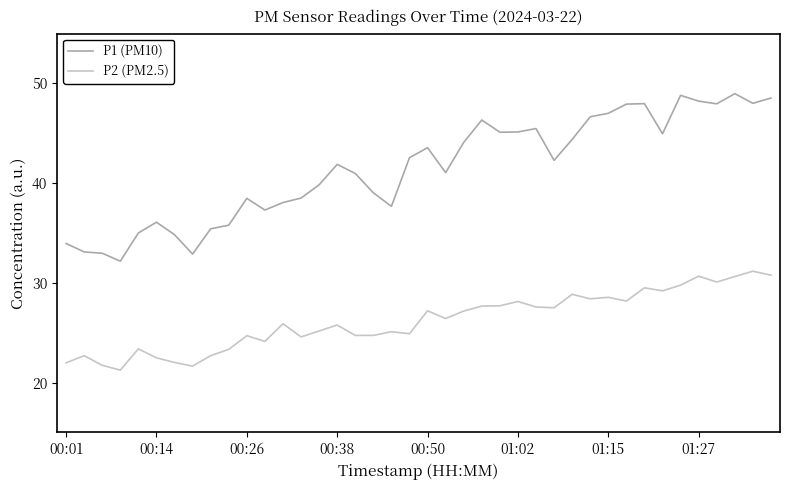

What is the difference between the maximum and minimum values in the P2 (PM2.5) series?

9.9